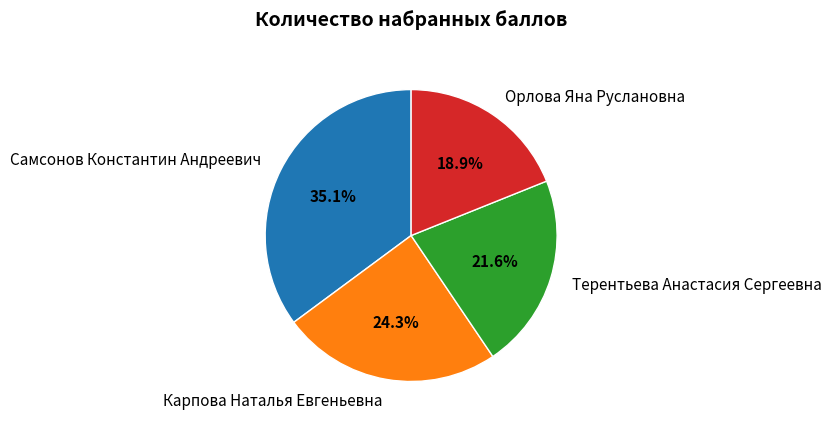

Combined, what portion of the pie is Орлова Яна Руслановна and Карпова Наталья Евгеньевна?

43.2%